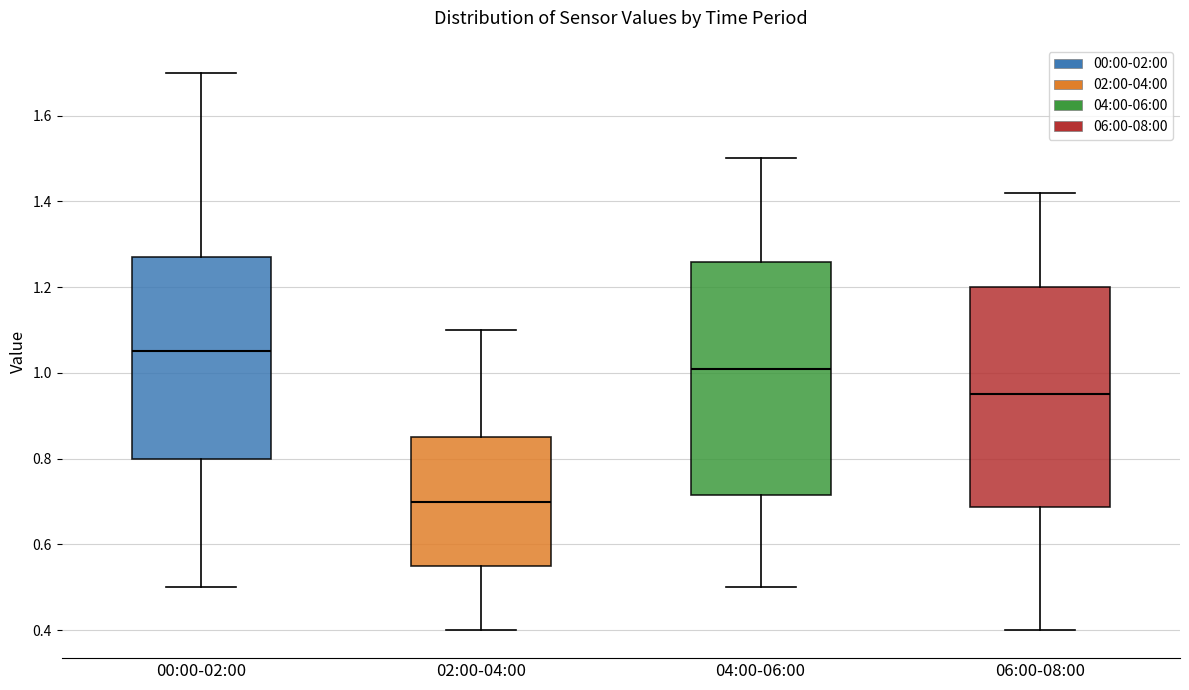

Which box has the highest median line?

00:00-02:00